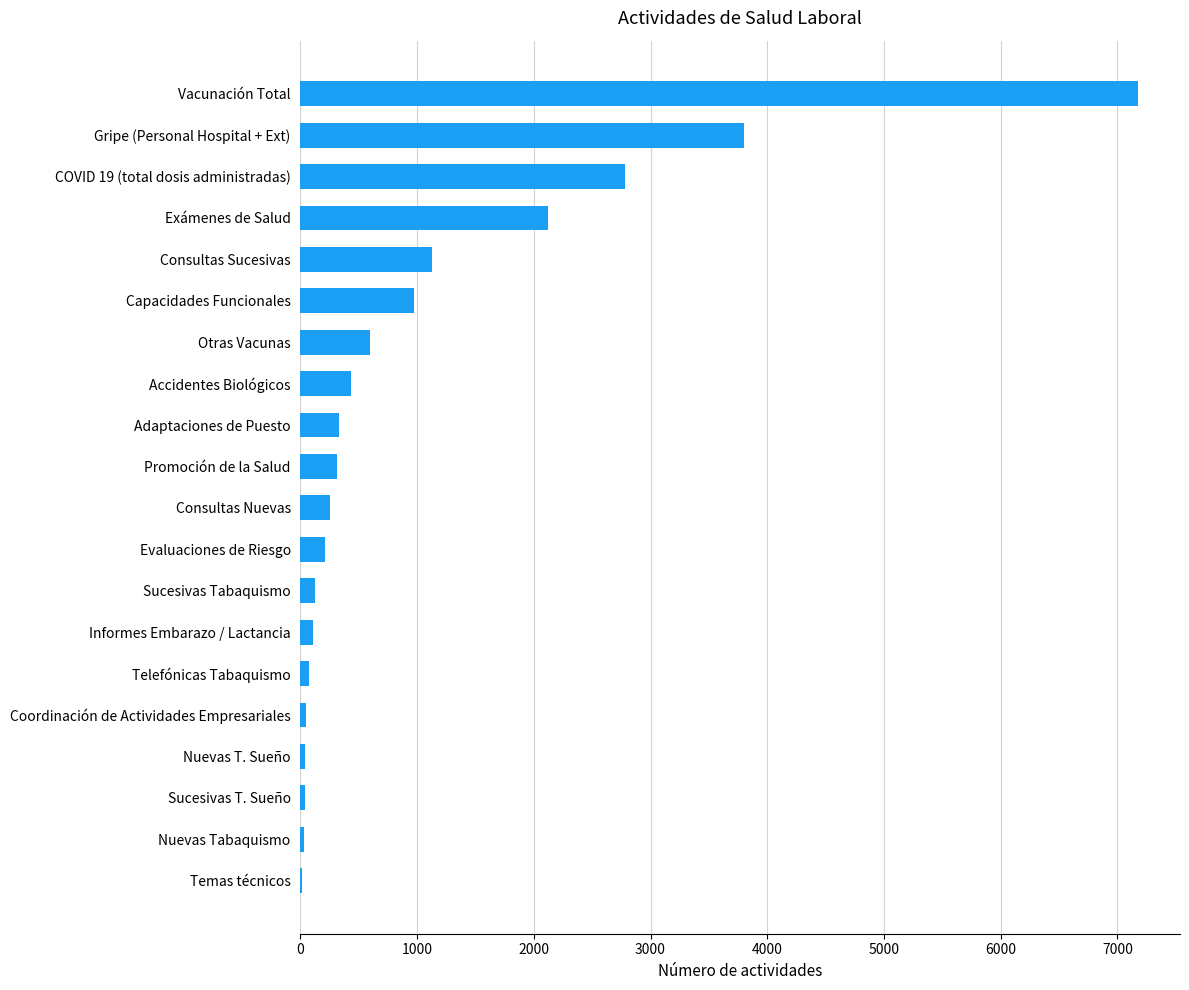

At which category does the chart reach its peak across all series?

Vacunación Total